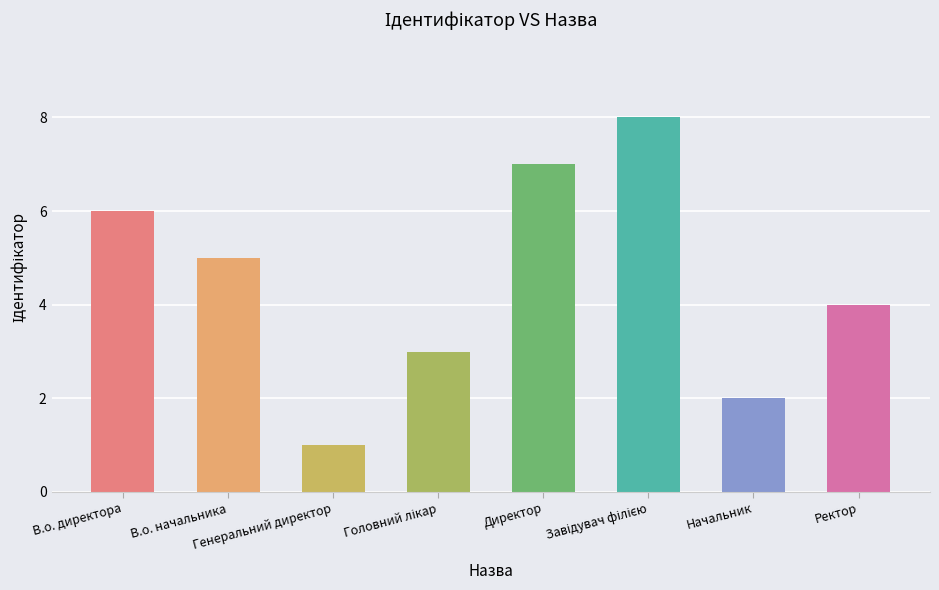

What is the difference between the maximum and minimum values?

7